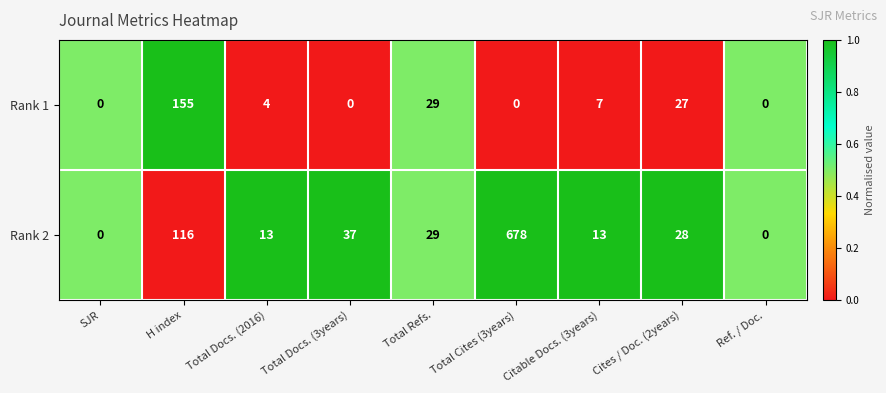

At which label does Rank 2 reach its peak?

Total Cites (3years)